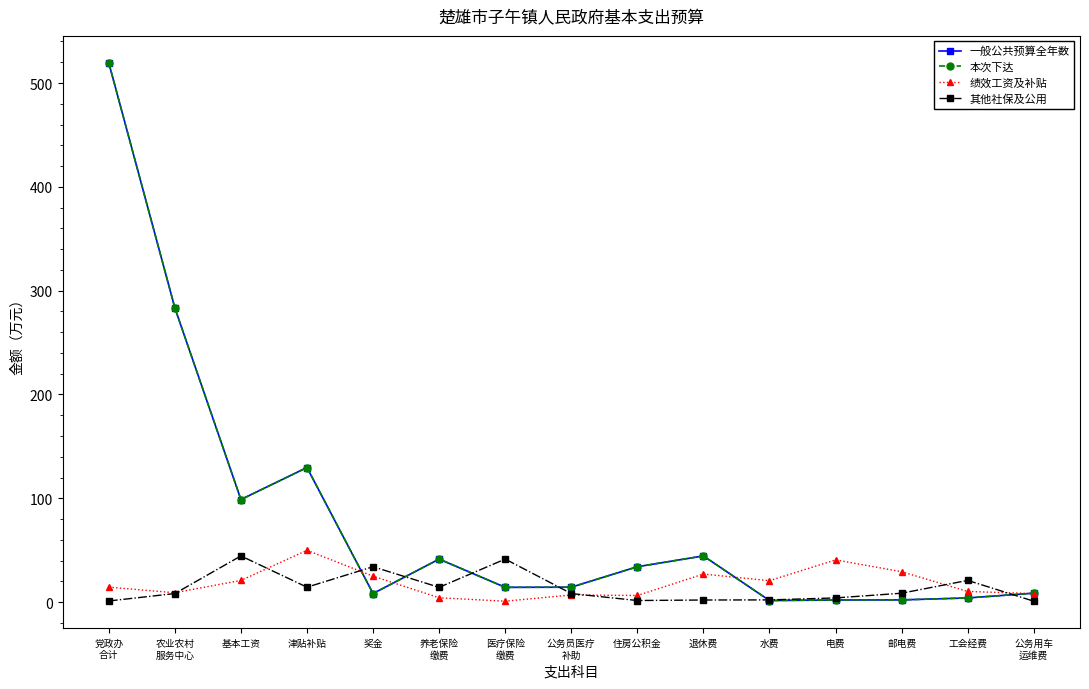

Is this an area chart (filled region under the line)?

No